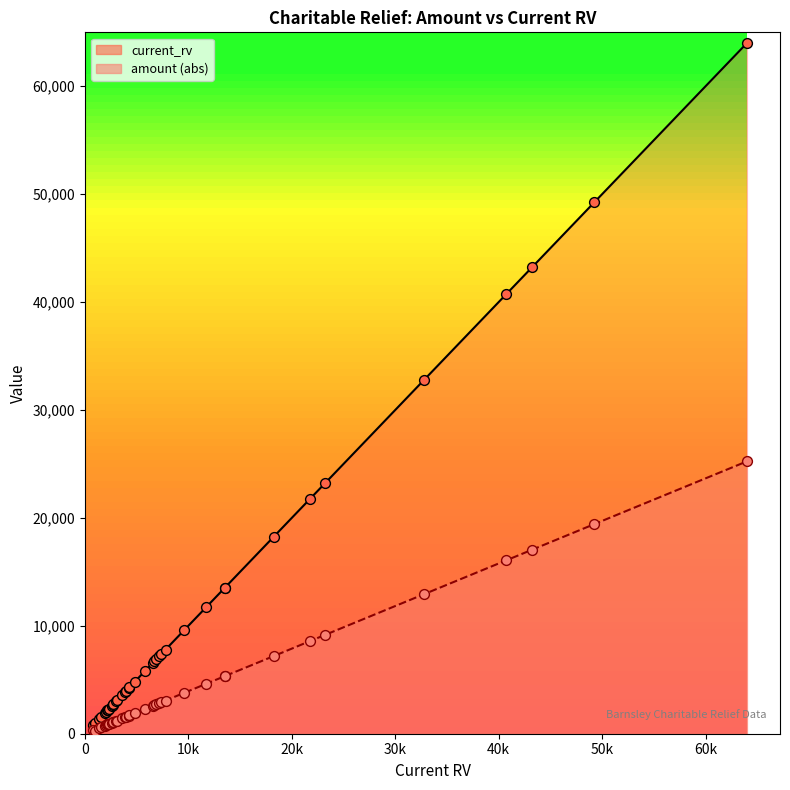

Which series has the largest Y range (max minus min)?

current_rv